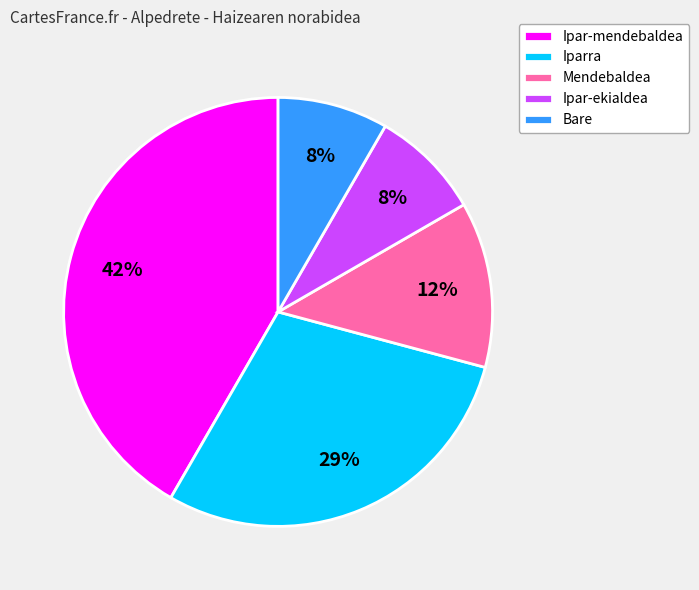

Which slice is the largest?

Ipar-mendebaldea